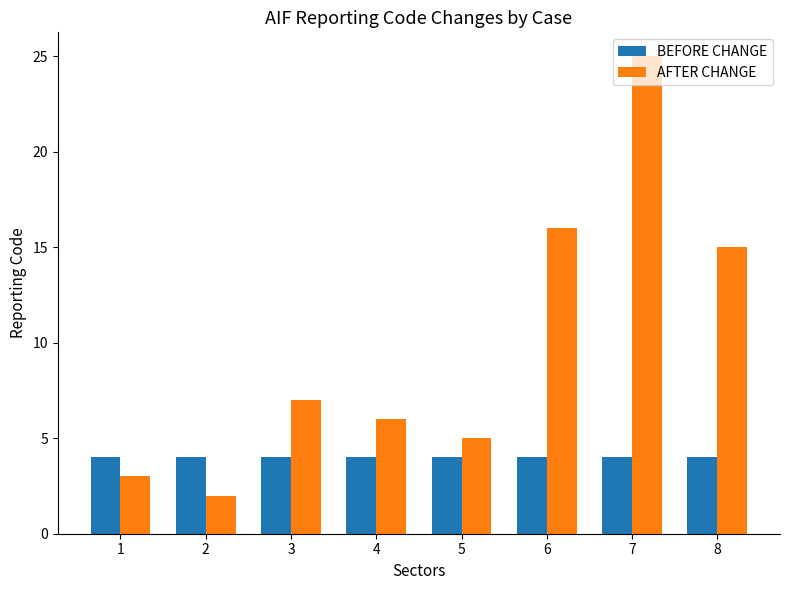

Count the number of data series in this chart.

2